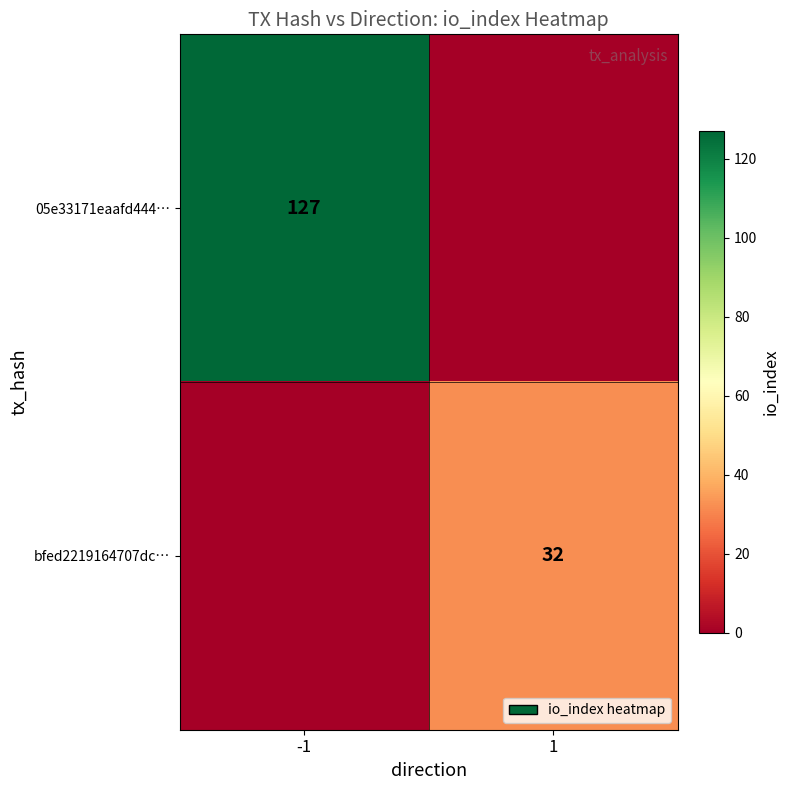

The value of bfed2219164707dc… at 1 is 55. True or false?

False